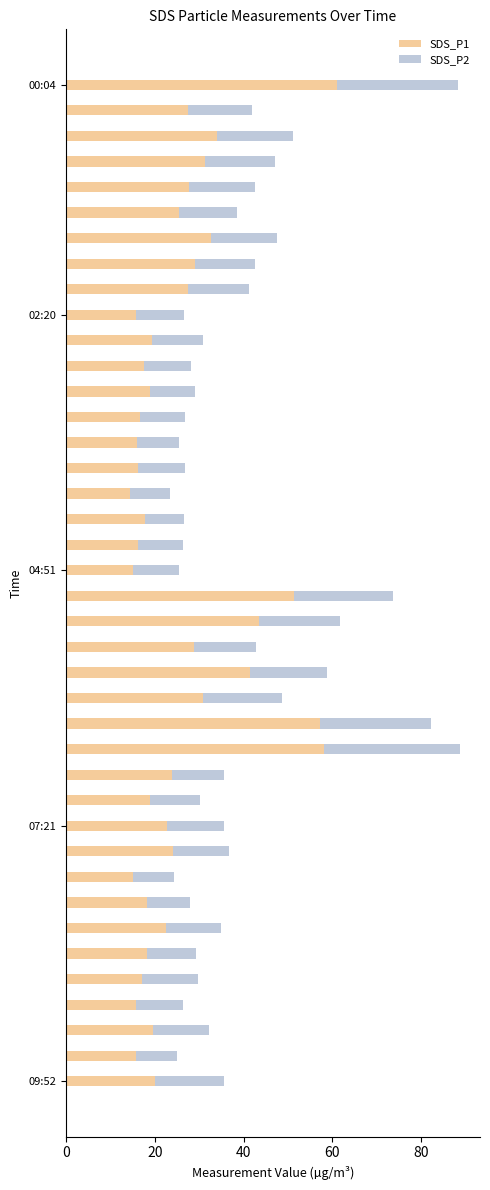

What is the difference between the maximum and minimum values in the SDS_P1 series?

46.7